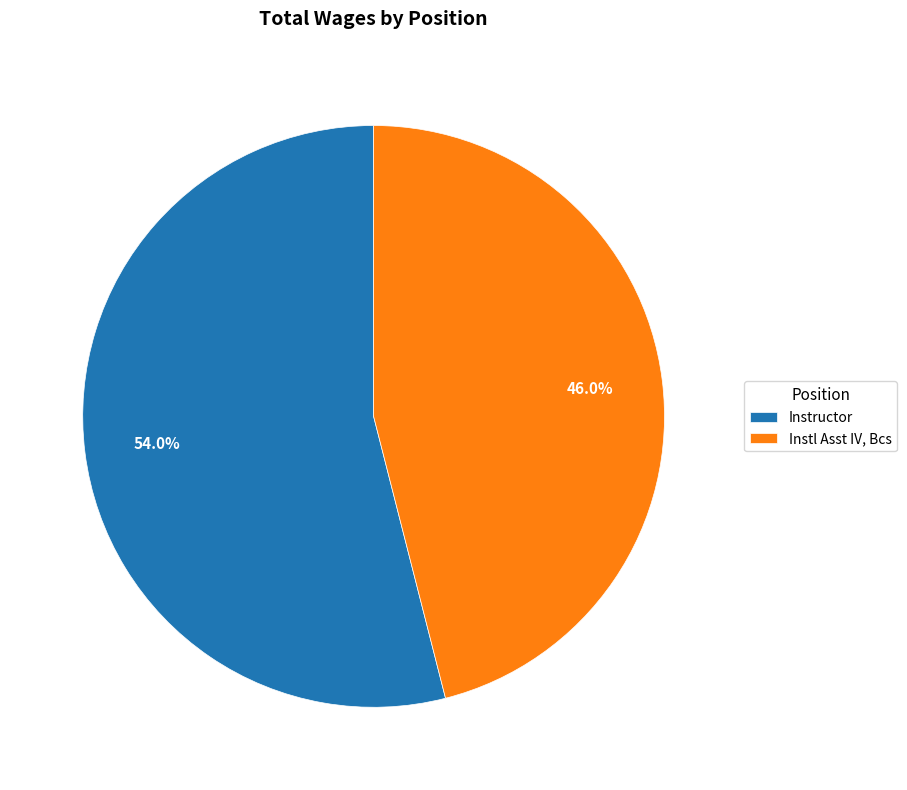

To the nearest percent, what is the difference between the Instl Asst IV, Bcs and Instructor slice percentages?

8%